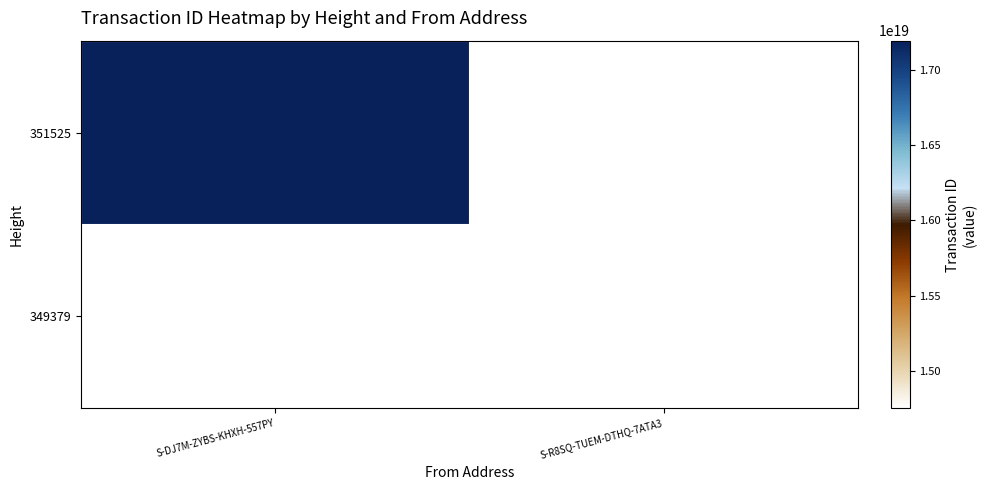

The value of 349379 at S-R8SQ-TUEM-DTHQ-7ATA3 is 8820410676609428480.0. True or false?

False